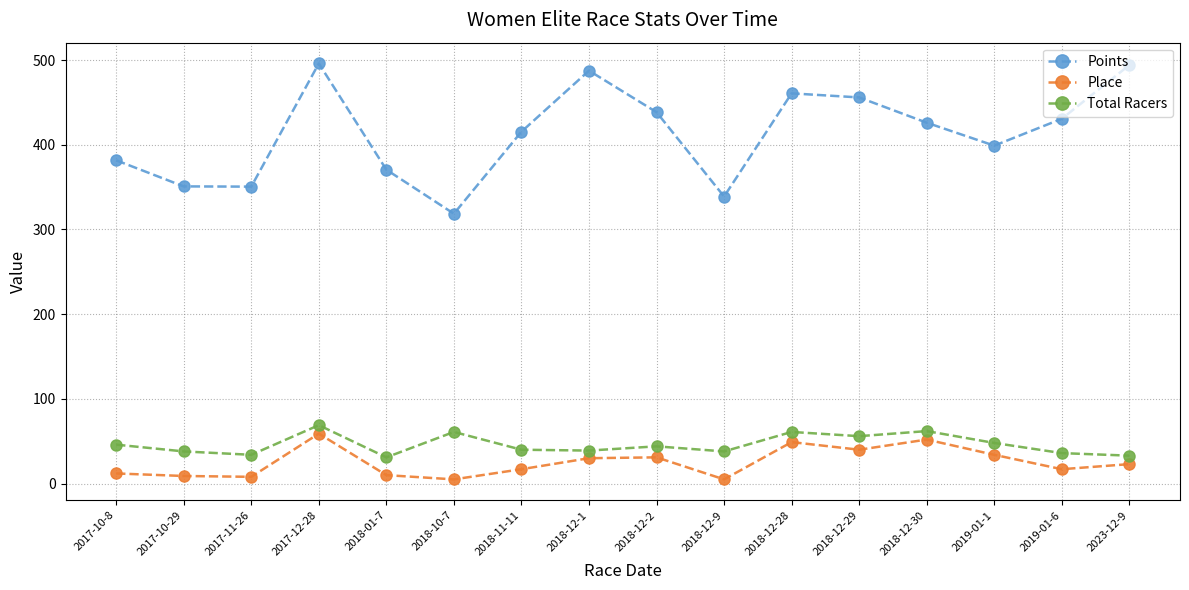

Is it true that Place equals 66.1 at 2018-12-28?

False